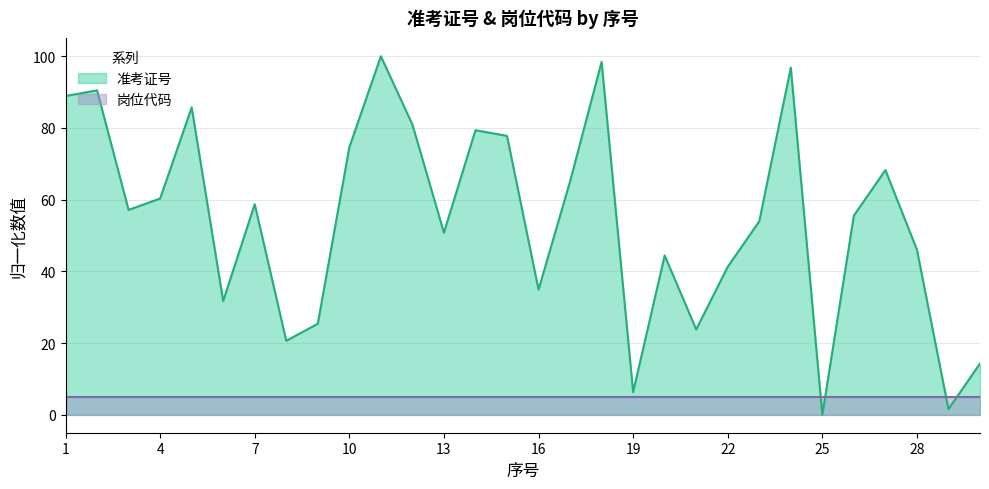

Where is the data nearest to the value 50?

13